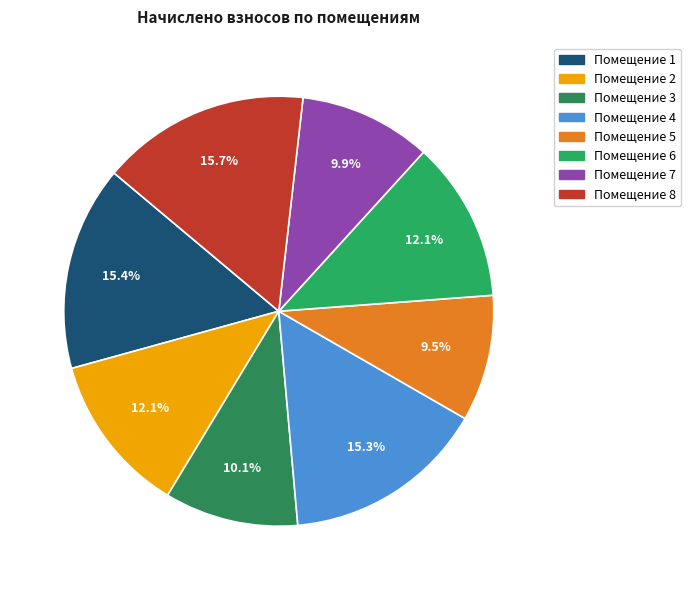

Is there any slice that represents more than half of the pie?

No